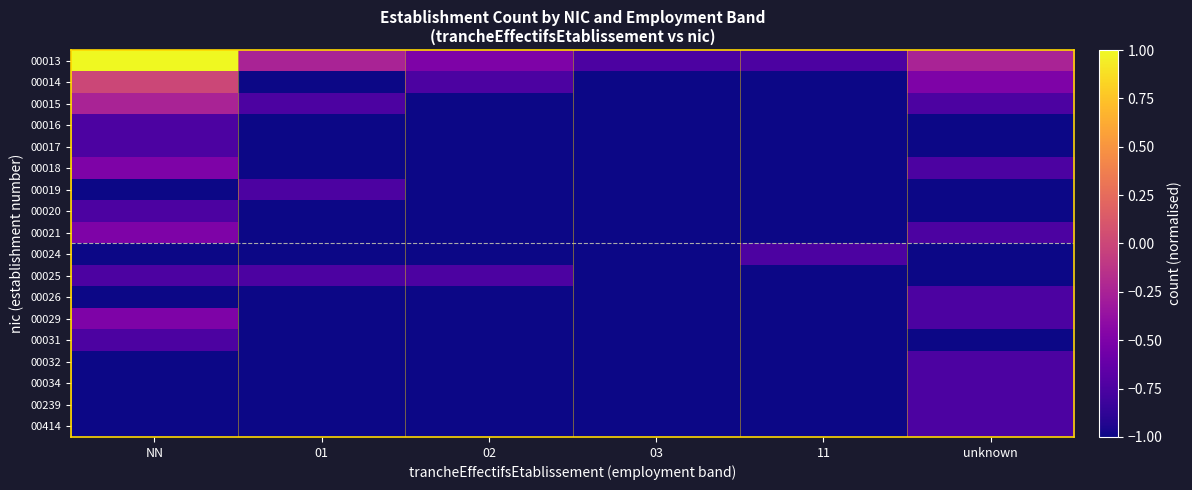

Reading left to right, transcribe all the data shown in this chart.

00013: NN=1.0	01=-0.2	02=-0.5	03=-0.8	11=-0.8	unknown=-0.2
00014: NN=0.0	01=-1.0	02=-0.8	03=-1.0	11=-1.0	unknown=-0.5
00015: NN=-0.2	01=-0.8	02=-1.0	03=-1.0	11=-1.0	unknown=-0.8
00016: NN=-0.8	01=-1.0	02=-1.0	03=-1.0	11=-1.0	unknown=-1.0
00017: NN=-0.8	01=-1.0	02=-1.0	03=-1.0	11=-1.0	unknown=-1.0
00018: NN=-0.5	01=-1.0	02=-1.0	03=-1.0	11=-1.0	unknown=-0.8
00019: NN=-1.0	01=-0.8	02=-1.0	03=-1.0	11=-1.0	unknown=-1.0
00020: NN=-0.8	01=-1.0	02=-1.0	03=-1.0	11=-1.0	unknown=-1.0
00021: NN=-0.5	01=-1.0	02=-1.0	03=-1.0	11=-1.0	unknown=-0.8
00024: NN=-1.0	01=-1.0	02=-1.0	03=-1.0	11=-0.8	unknown=-1.0
00025: NN=-0.8	01=-0.8	02=-0.8	03=-1.0	11=-1.0	unknown=-1.0
00026: NN=-1.0	01=-1.0	02=-1.0	03=-1.0	11=-1.0	unknown=-0.8
00029: NN=-0.5	01=-1.0	02=-1.0	03=-1.0	11=-1.0	unknown=-0.8
00031: NN=-0.8	01=-1.0	02=-1.0	03=-1.0	11=-1.0	unknown=-1.0
00032: NN=-1.0	01=-1.0	02=-1.0	03=-1.0	11=-1.0	unknown=-0.8
00034: NN=-1.0	01=-1.0	02=-1.0	03=-1.0	11=-1.0	unknown=-0.8
00239: NN=-1.0	01=-1.0	02=-1.0	03=-1.0	11=-1.0	unknown=-0.8
00414: NN=-1.0	01=-1.0	02=-1.0	03=-1.0	11=-1.0	unknown=-0.8